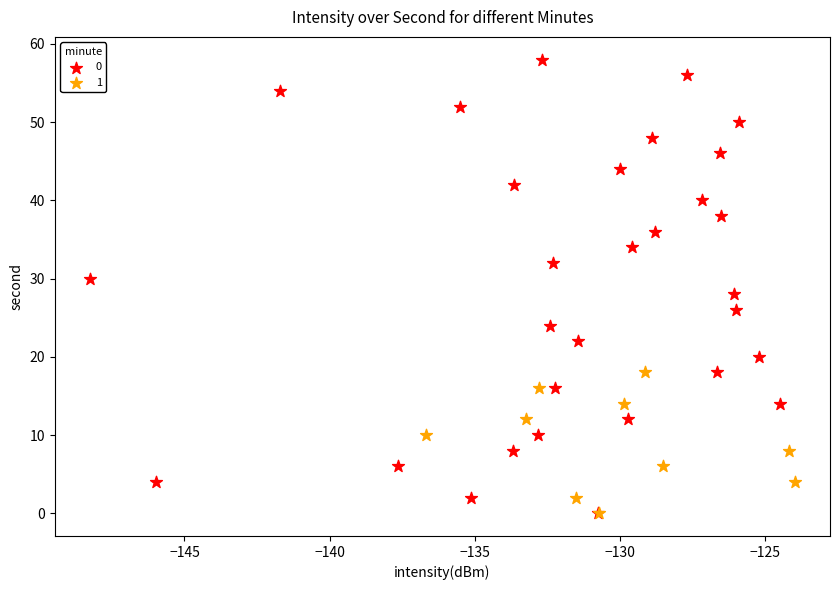

What are all the series names shown in the legend?

0, 1